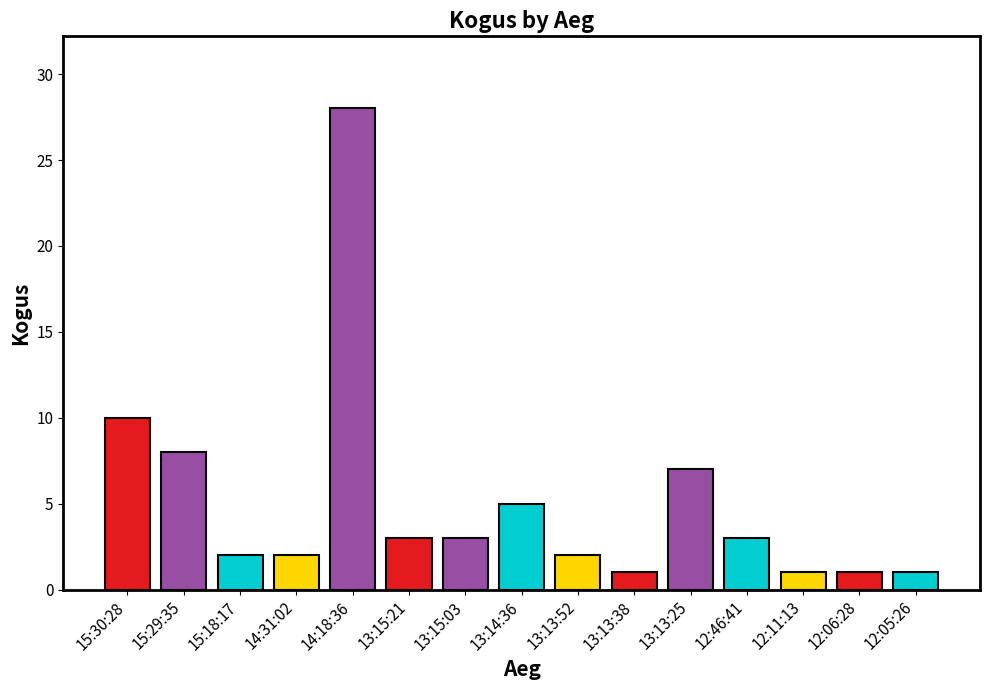

Is it true that the value at 13:13:52 is 2?

True